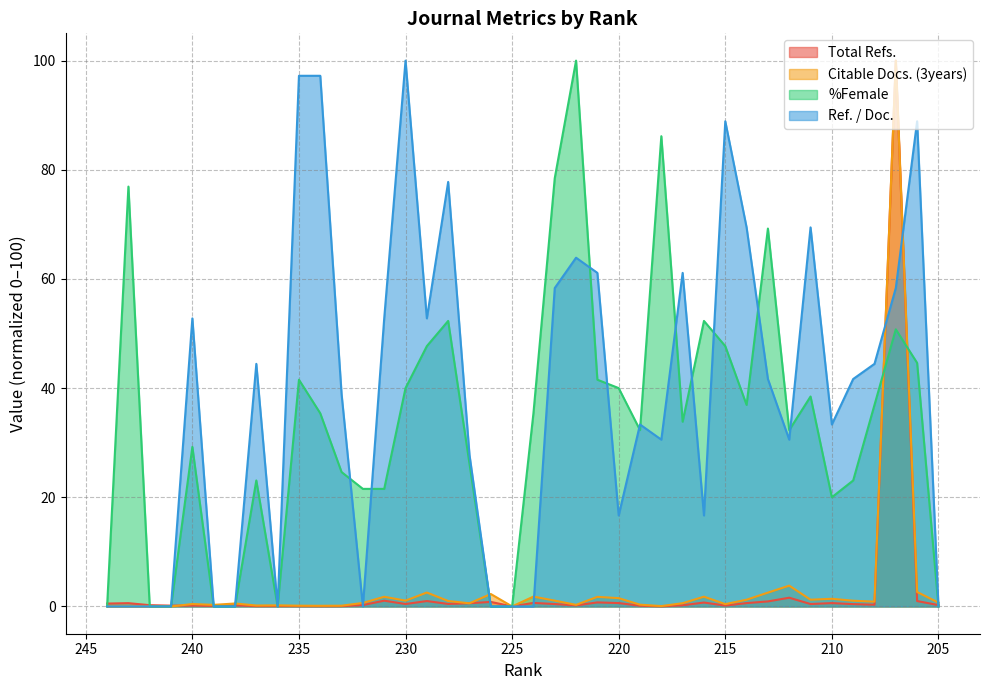

List the series in order of their peak value, lowest first.

Total Refs., Citable Docs. (3years), %Female, Ref. / Doc.